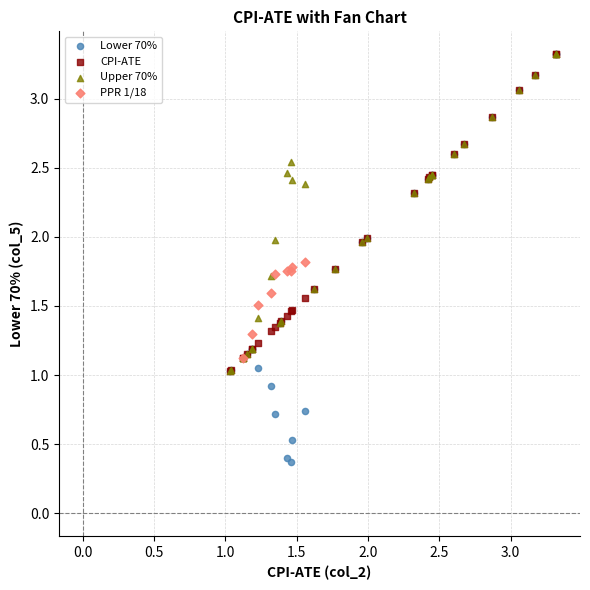

Which series contains the lowest Y value?

Lower 70%